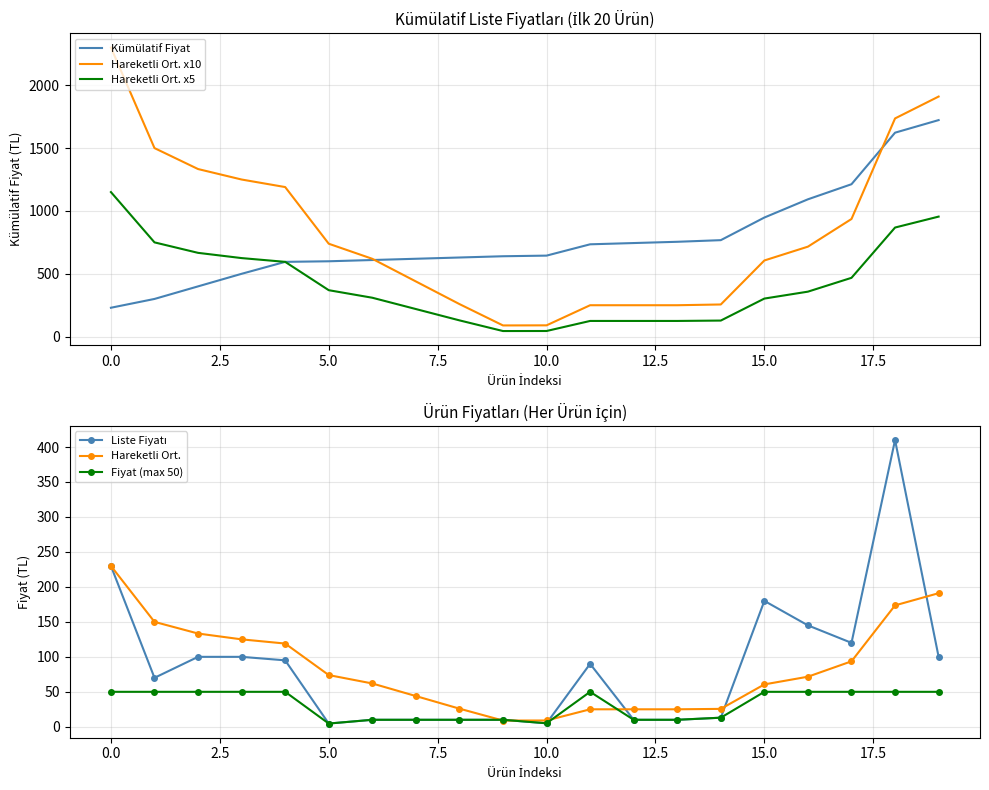

Reading left to right, extract all data points from this chart.

Kümülatif Fiyat: 230.0	300.0	400.0	500.0	595.0	599.6	609.6	619.6	629.6	639.6	644.6	734.6	744.6	754.6	767.6	947.6	1092.6	1212.6	1622.6	1722.6
Hareketli Ort. x10: 2300.0	1500.0	1333.3	1250.0	1190.0	739.3	619.3	439.3	259.3	89.3	90.0	250.0	250.0	250.0	256.0	606.0	716.0	936.0	1736.0	1910.0
Hareketli Ort. x5: 1150.0	750.0	666.7	625.0	595.0	369.6	309.6	219.6	129.6	44.6	45.0	125.0	125.0	125.0	128.0	303.0	358.0	468.0	868.0	955.0
Liste Fiyatı: 230.0	70.0	100.0	100.0	95.0	4.6	10.0	10.0	10.0	10.0	5.0	90.0	10.0	10.0	13.0	180.0	145.0	120.0	410.0	100.0
Hareketli Ort.: 230.0	150.0	133.3	125.0	119.0	73.9	61.9	43.9	25.9	8.9	9.0	25.0	25.0	25.0	25.6	60.6	71.6	93.6	173.6	191.0
Fiyat (max 50): 50.0	50.0	50.0	50.0	50.0	4.6	10.0	10.0	10.0	10.0	5.0	50.0	10.0	10.0	13.0	50.0	50.0	50.0	50.0	50.0